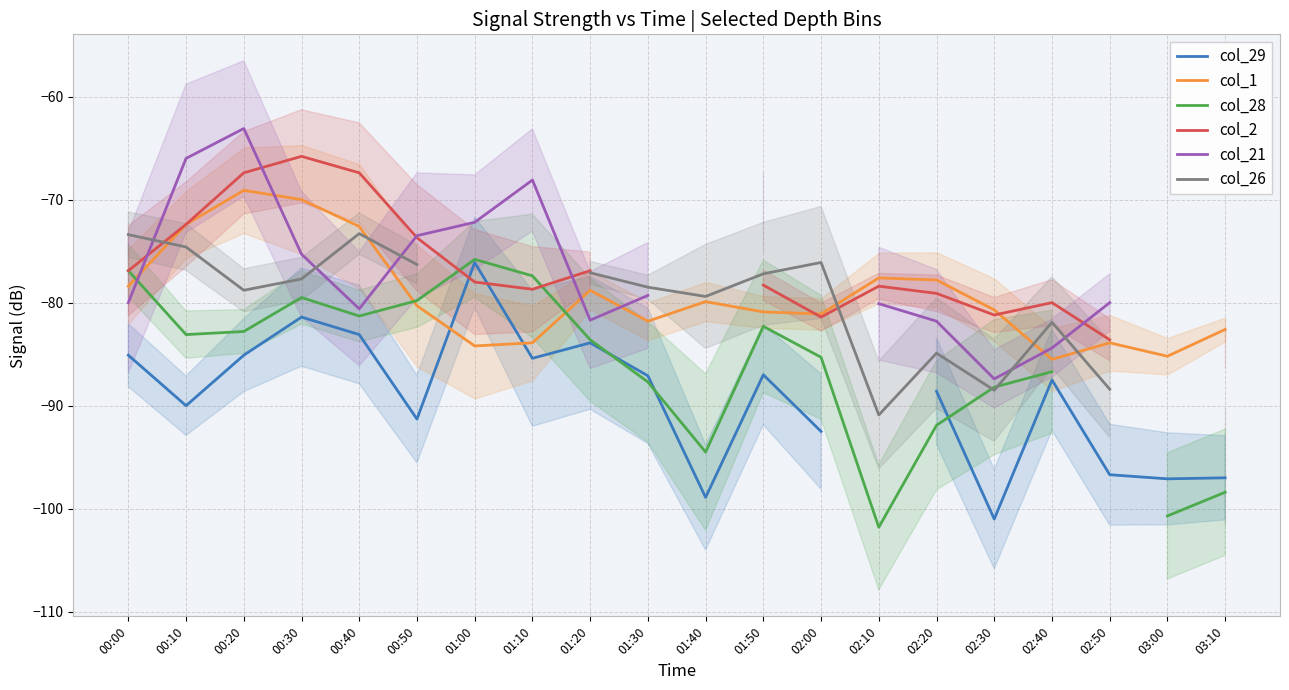

True or false: col_2 has a value of -78.3 at 01:50.

True